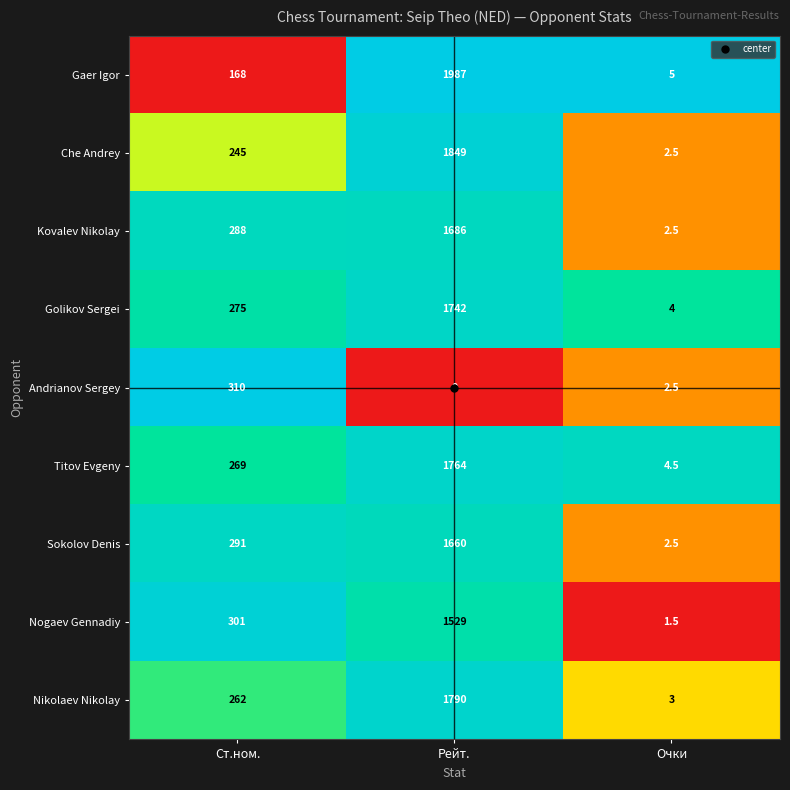

True or false: Nikolaev Nikolay has a value of 444.3 at Ст.ном..

False